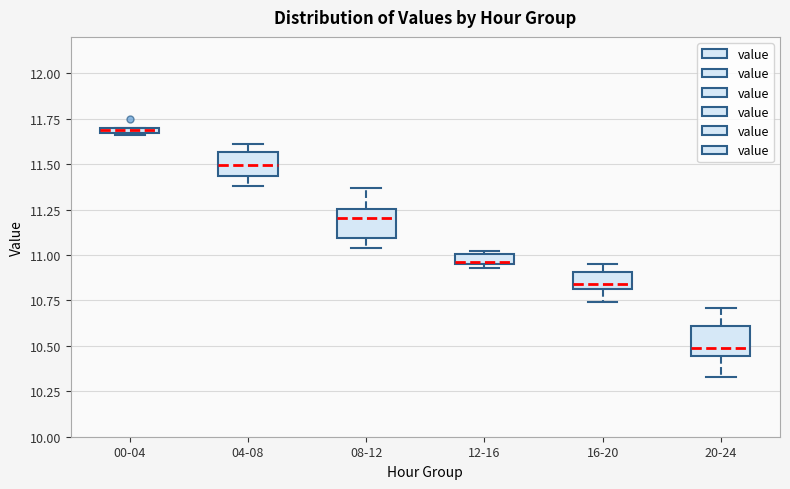

Where is the upper edge of the box for 04-08 on the y-axis? The values are not printed on the chart, so give them approximately, as read against the axis.

11.55